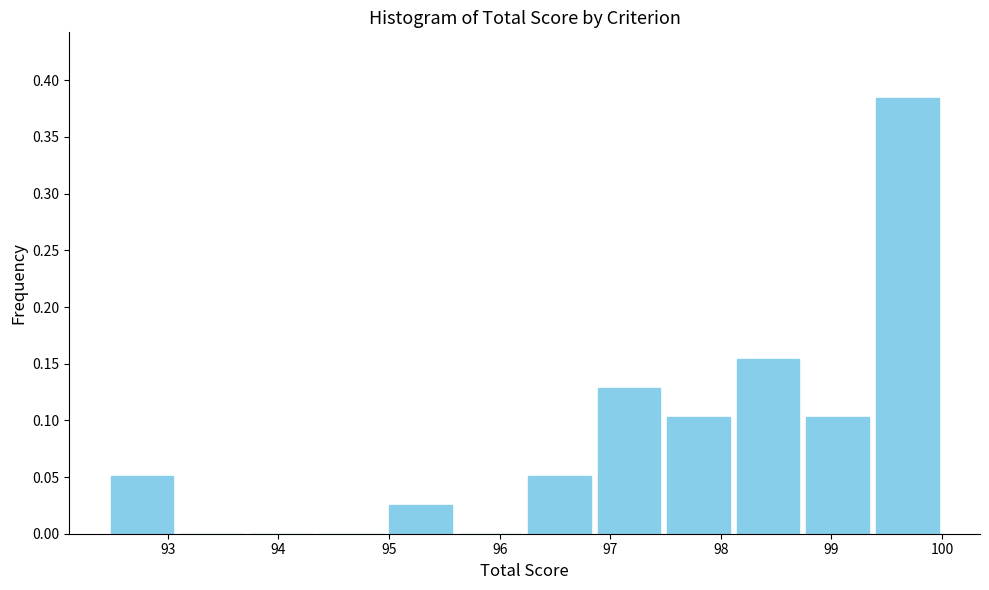

What is the height of the bar covering 95.0 to 95.6 on the x-axis? Neither the bar edges nor the heights are printed on the chart, so give them approximately, as read against the axes.

0.025